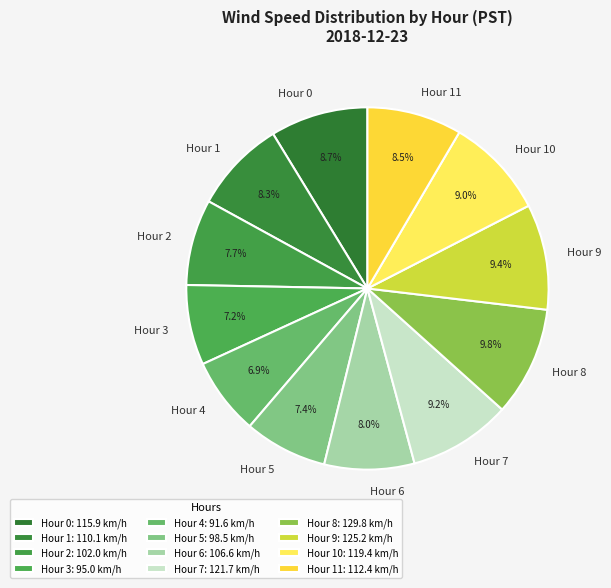

Is Hour 8 the majority of the pie?

No